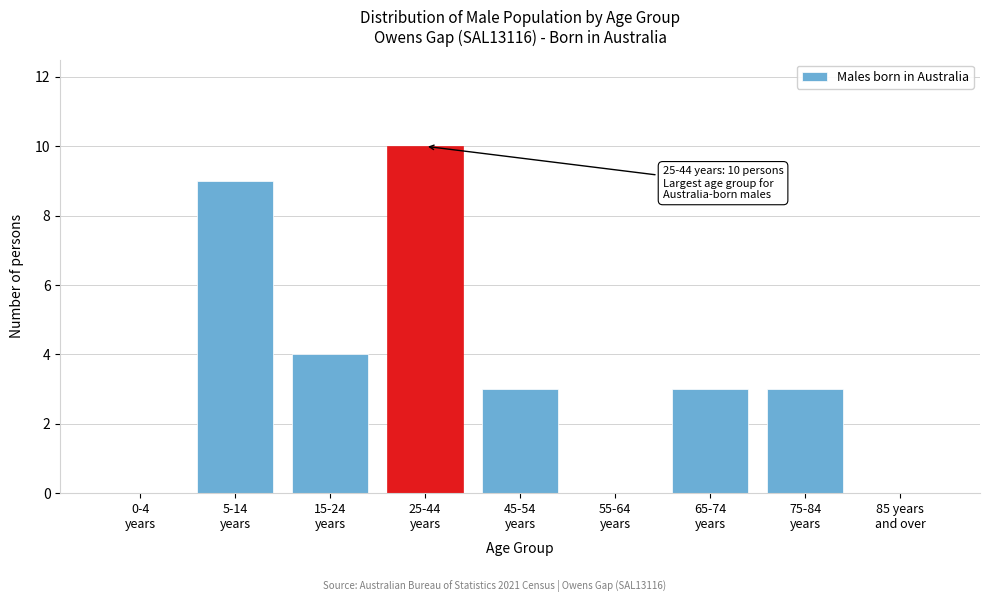

What is the sum of all values?

32